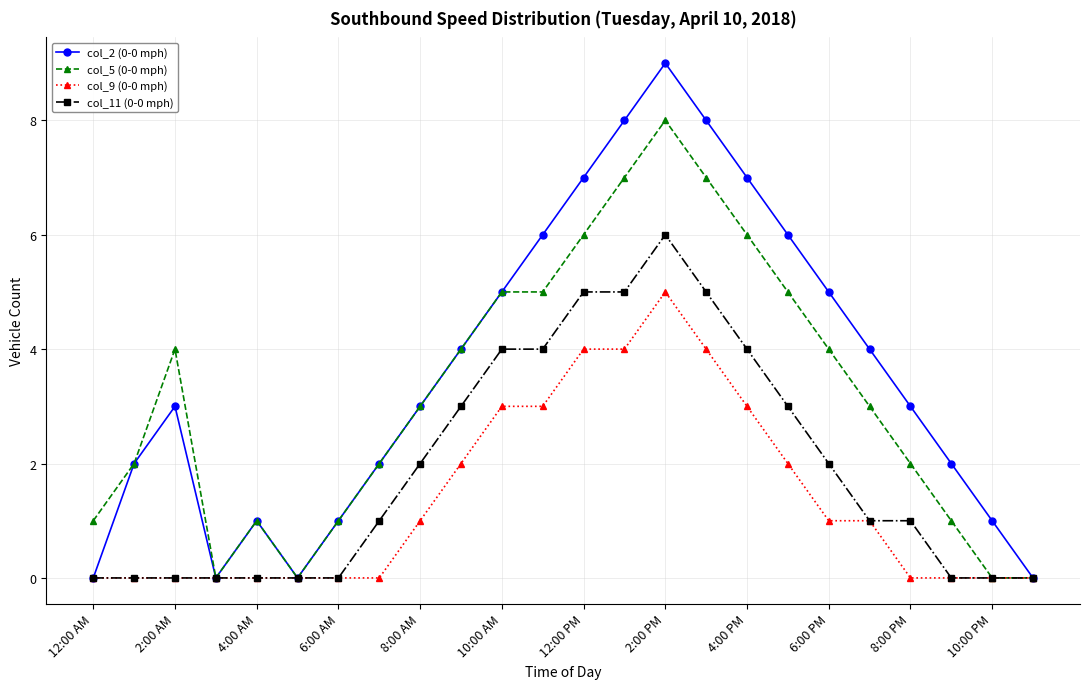

True or false: col_5 (0-0 mph) has more than 1 points higher than both neighbors.

True